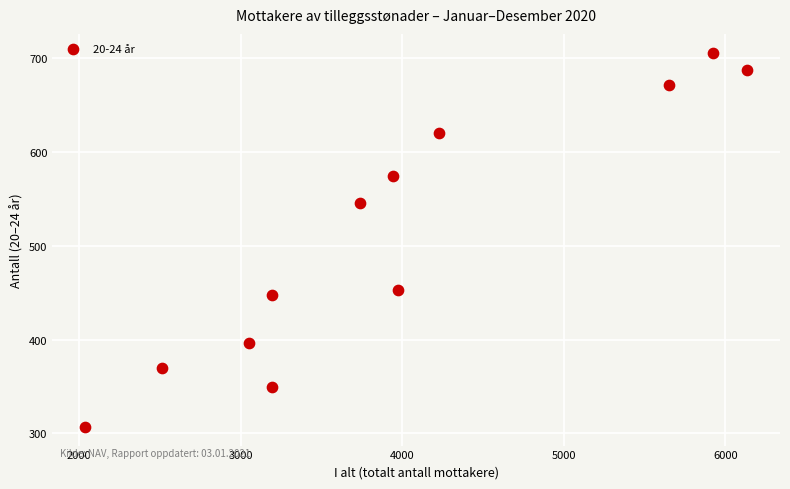

What Y value in the scatter plot is closest to 506?

546